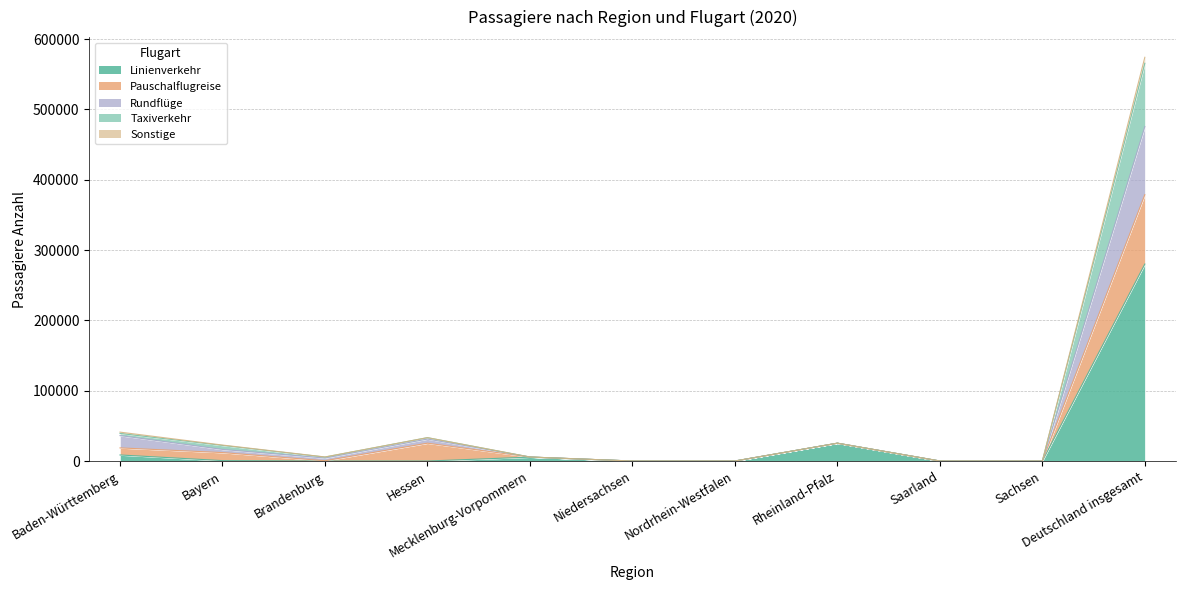

True or false: Linienverkehr and Taxiverkehr intersect in this chart.

False